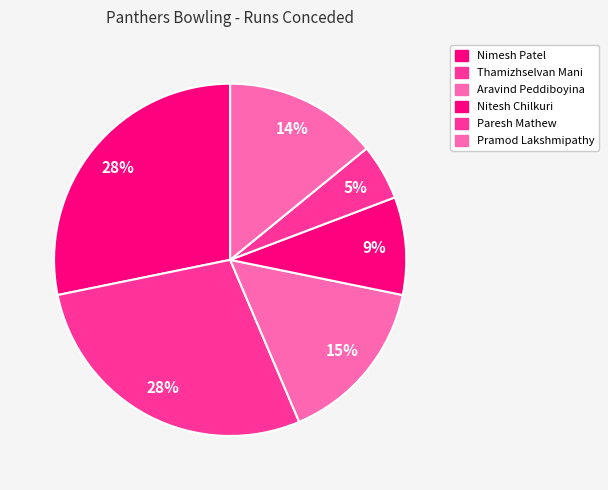

How many segments does this pie chart have?

6